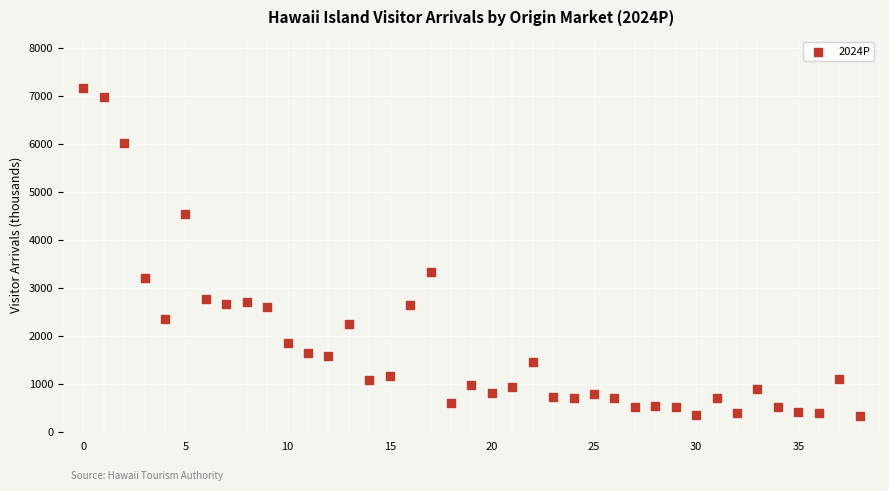

What Y value in the scatter plot is closest to 3739?

3329.7